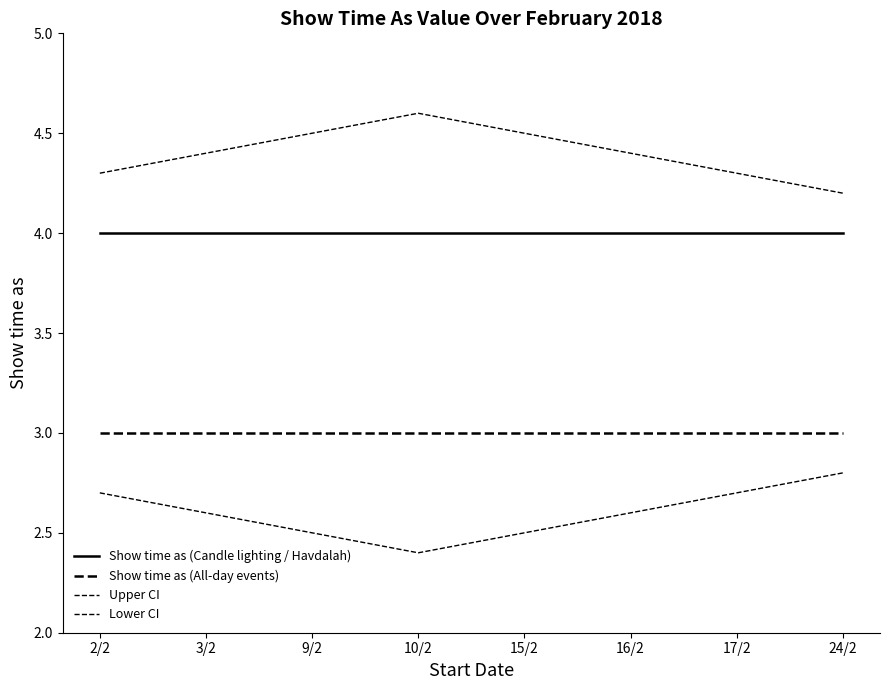

Is this an area chart (filled region under the line)?

No